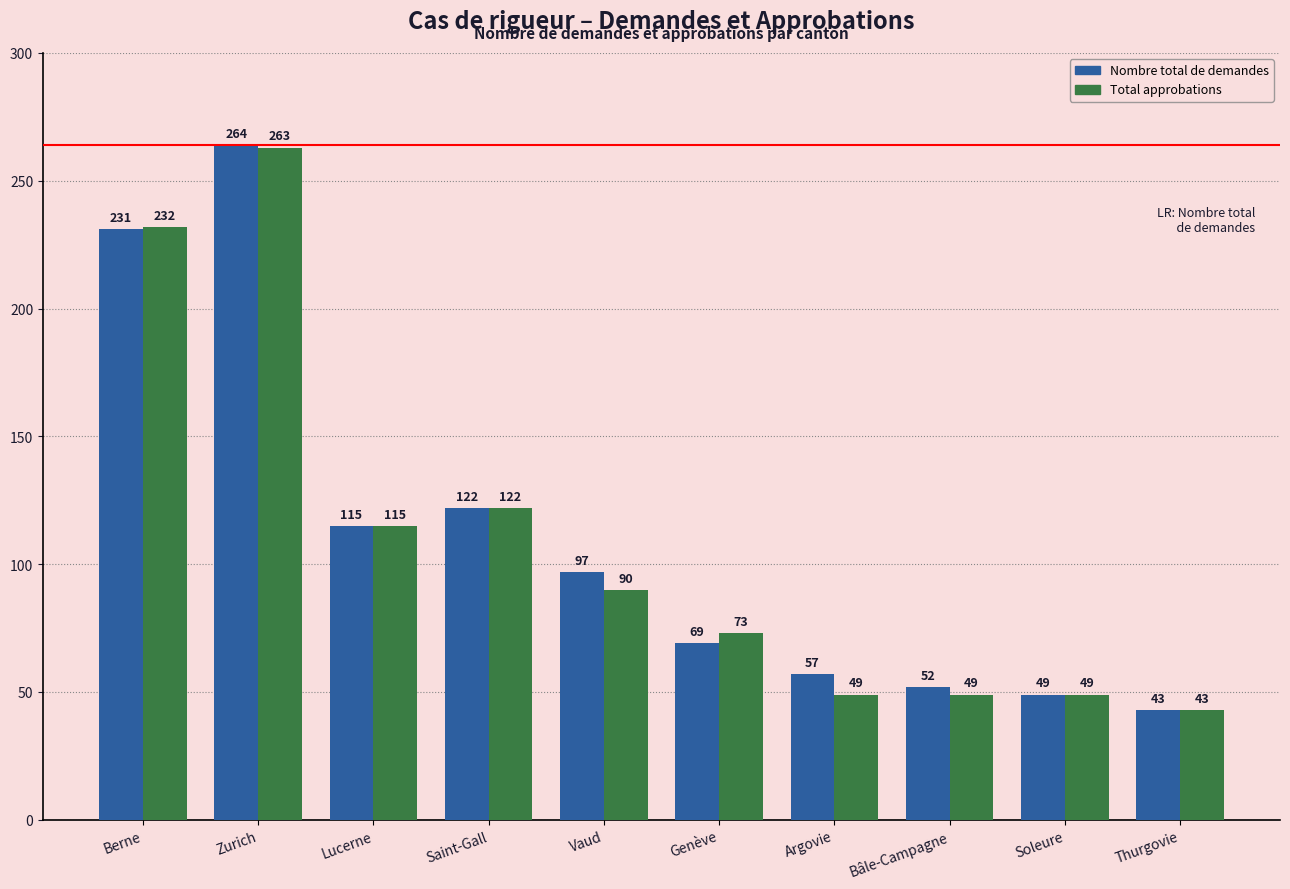

The value of Nombre total de demandes at Bâle-Campagne is 26. True or false?

False